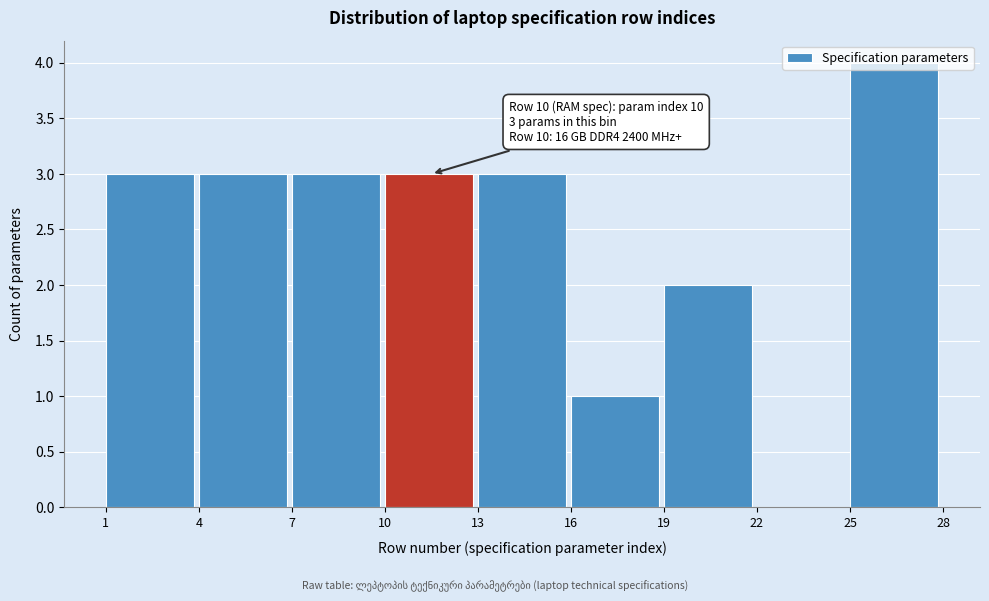

Over which range of the x-axis is the bar tallest?

25 to 28